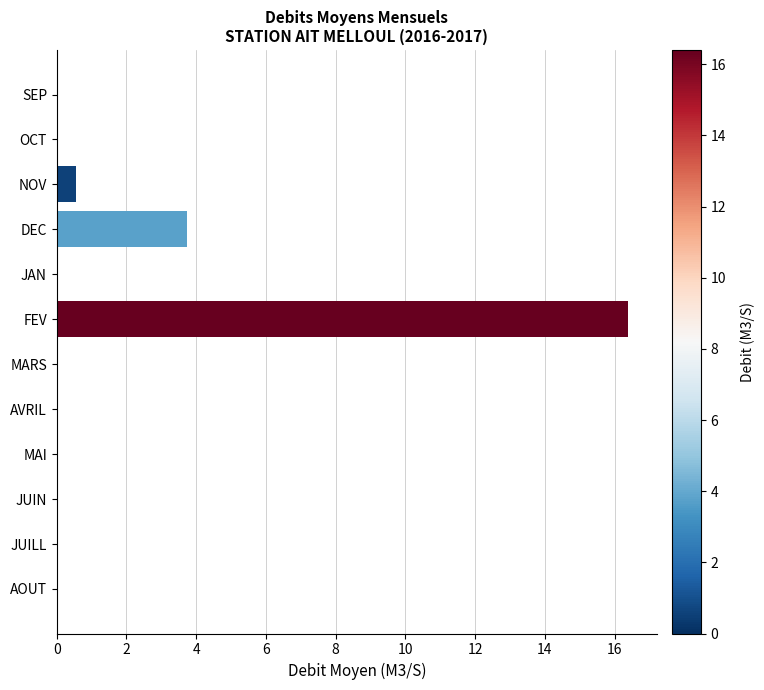

What is the maximum value shown in the chart?

16.4